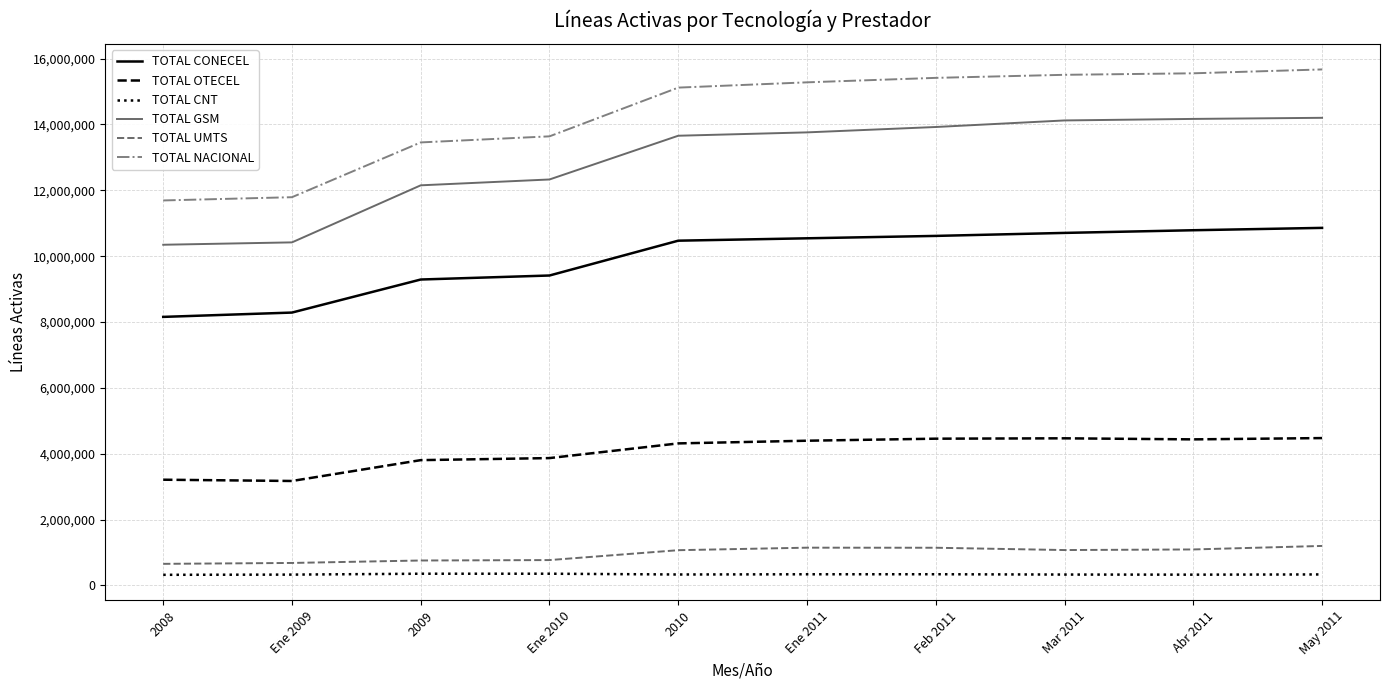

At which label is TOTAL NACIONAL closest to 13681469?

Ene 2010